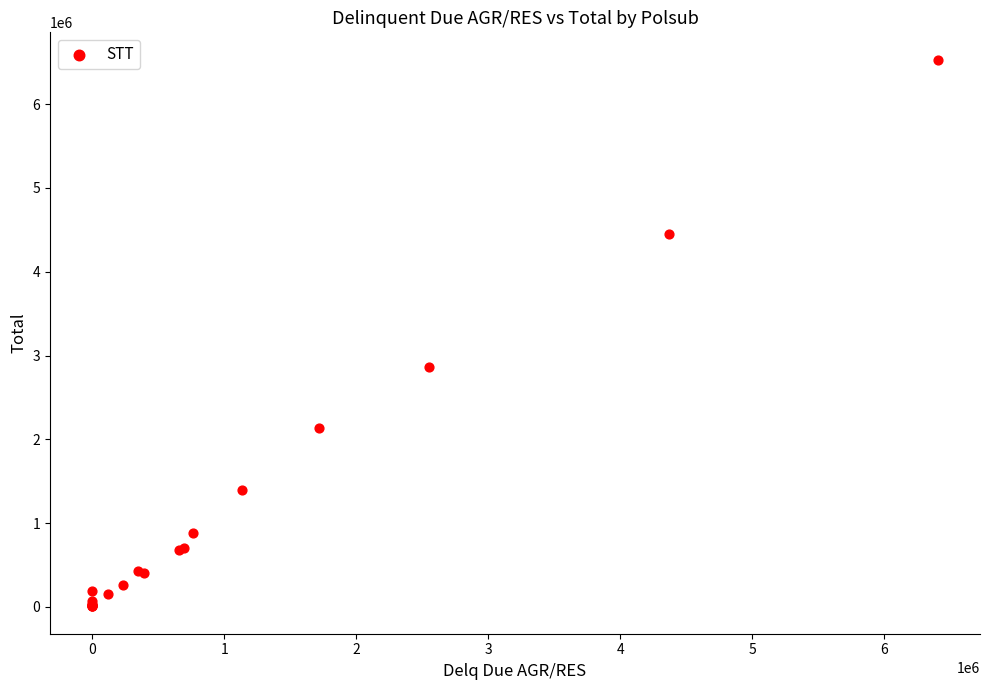

What Y value in the scatter plot is closest to 3268693?

2858591.5